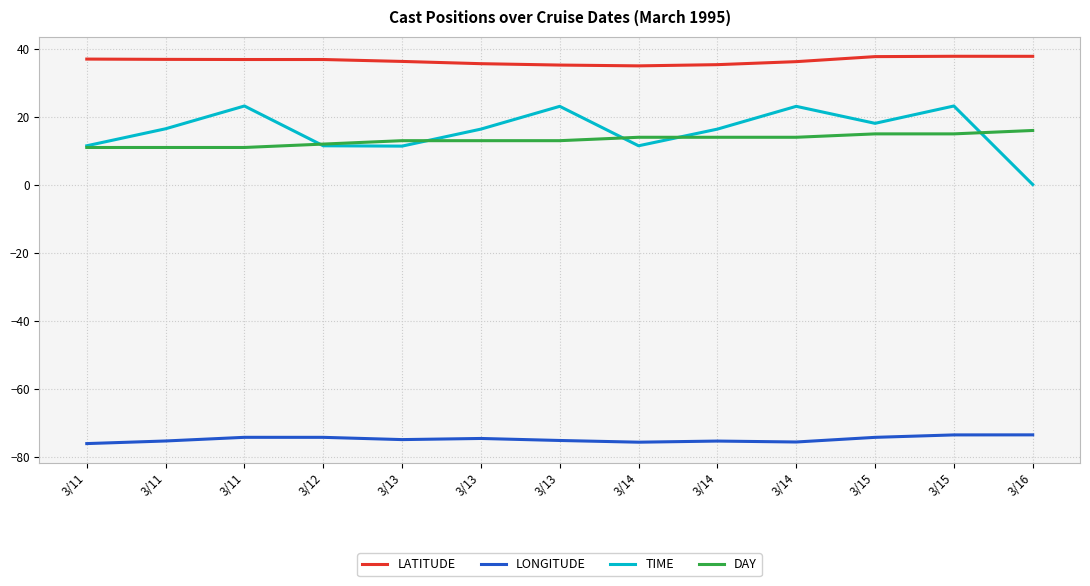

What is the difference between the maximum and minimum values in the LONGITUDE series?

2.6